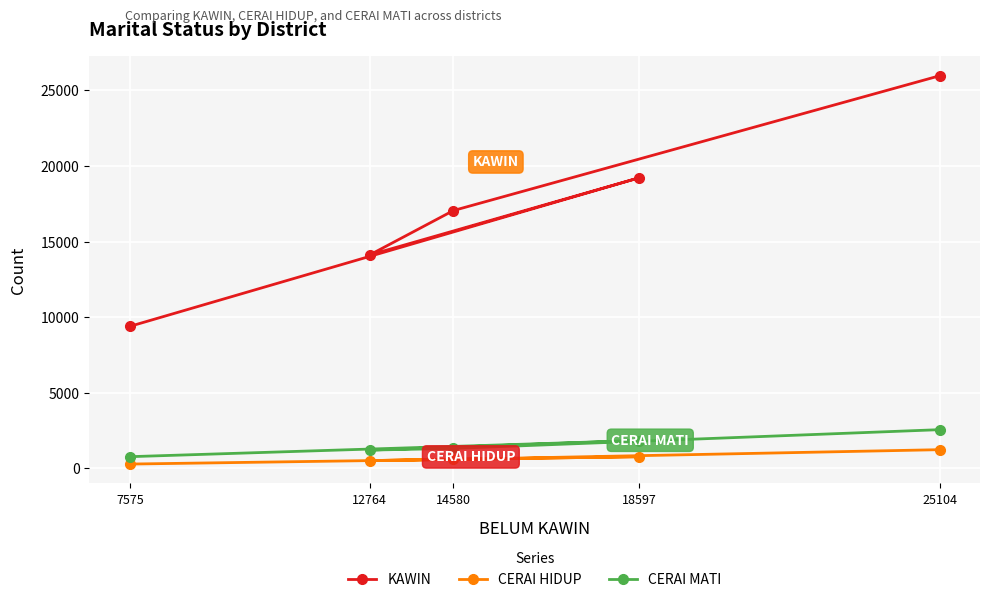

What is the value of the CERAI MATI point at the 4th from the left?

1849